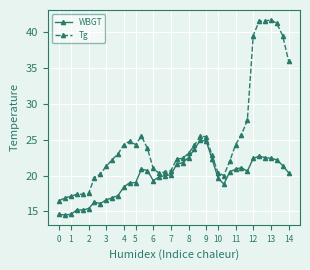

True or false: WBGT has more than 0 points higher than both neighbors.

True